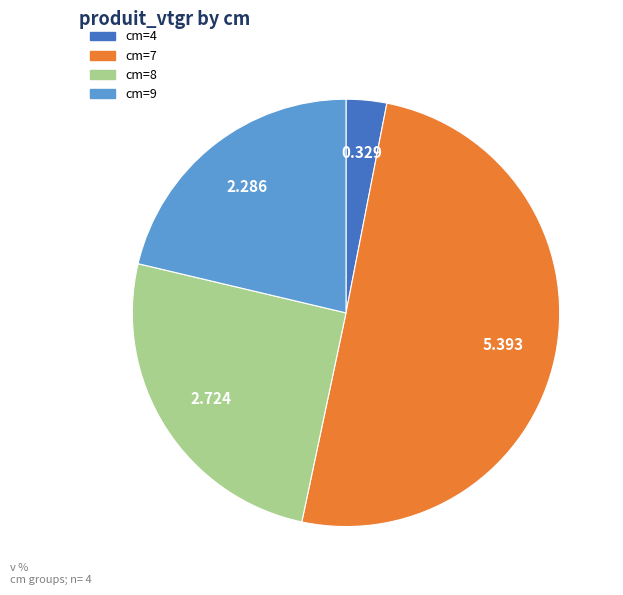

Is there a majority slice in this chart?

Yes